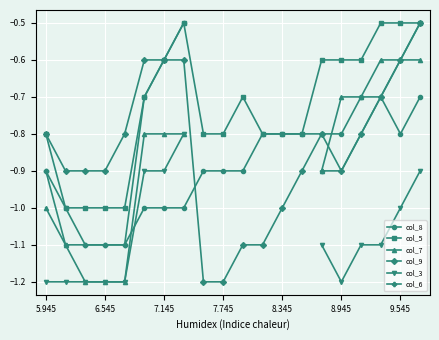

What is the maximum value for col_5?

-0.5